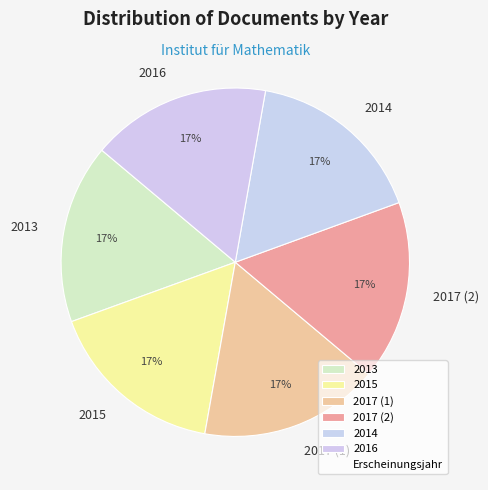

To the nearest percent, what is the average slice percentage?

17%